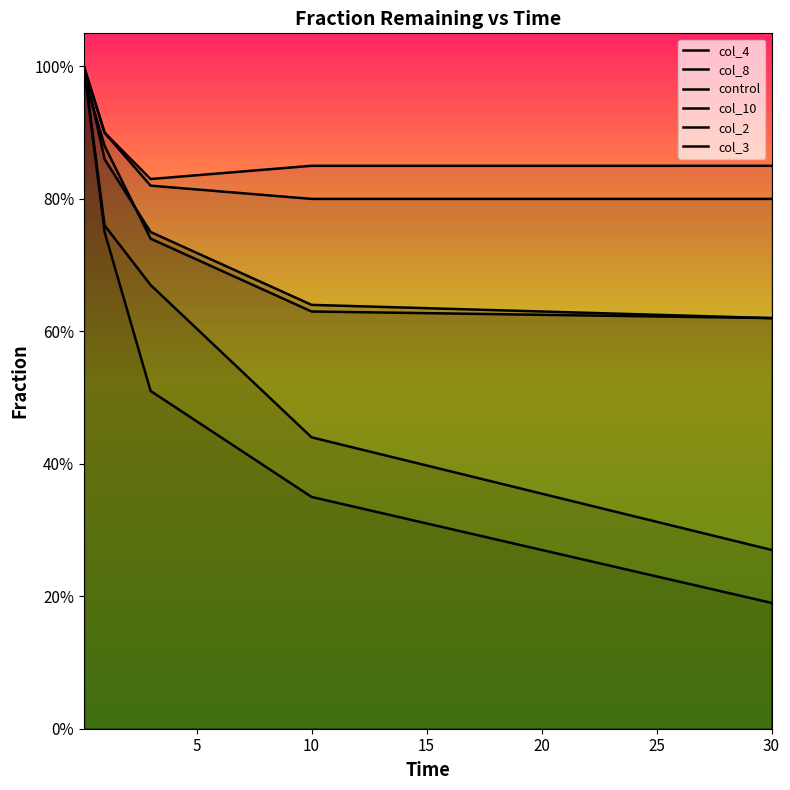

What is the difference between the maximum and minimum values in the control series?

0.7